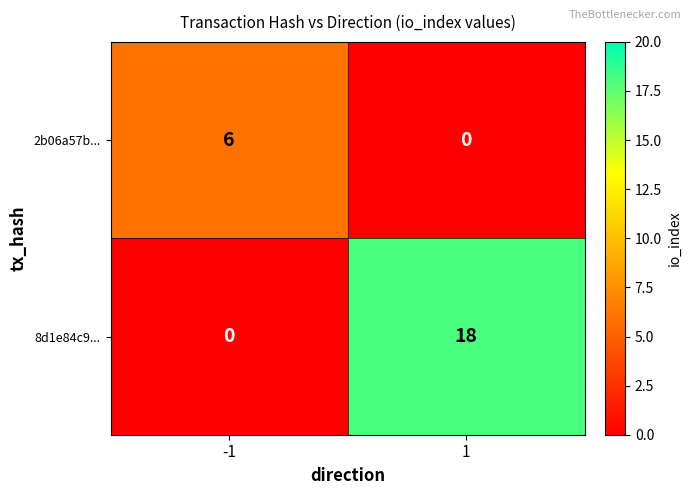

What is the total value across all series at -1?

6